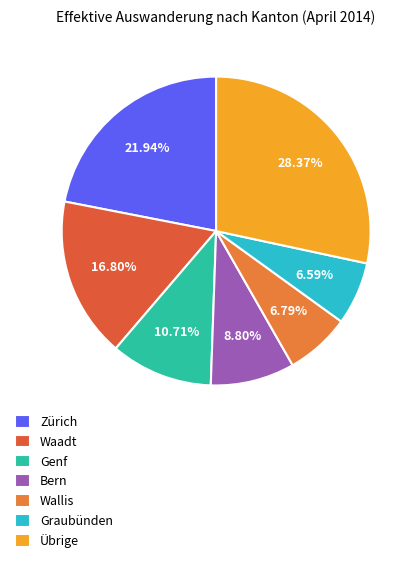

Does Wallis account for over 50% of the chart?

No